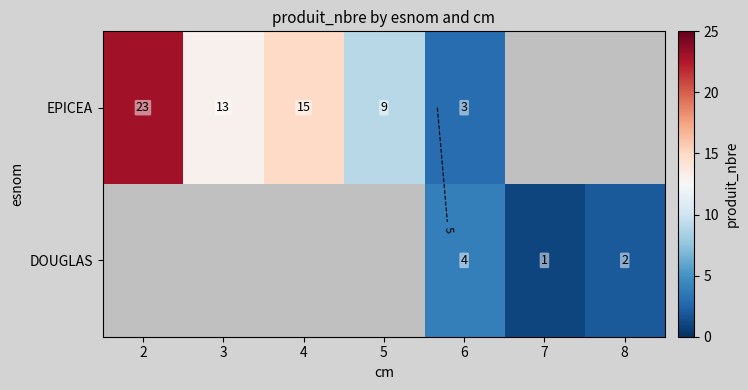

True or false: DOUGLAS has a value of 3.4 at 8.

False